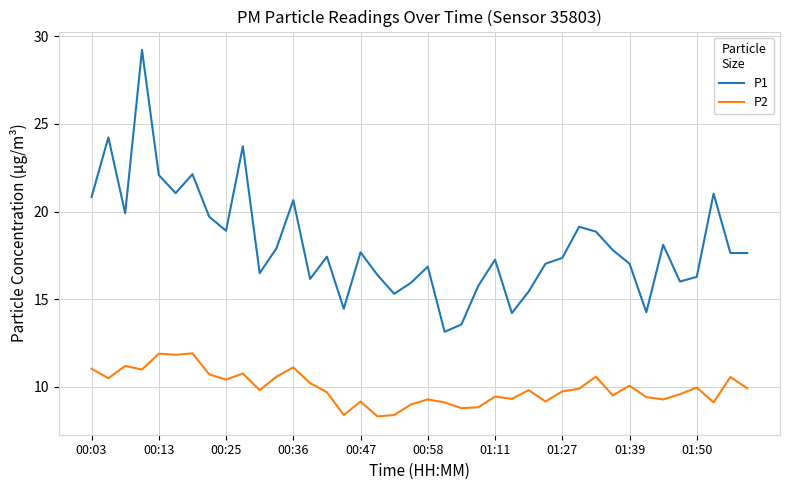

Which series has the largest range (max minus min)?

P1